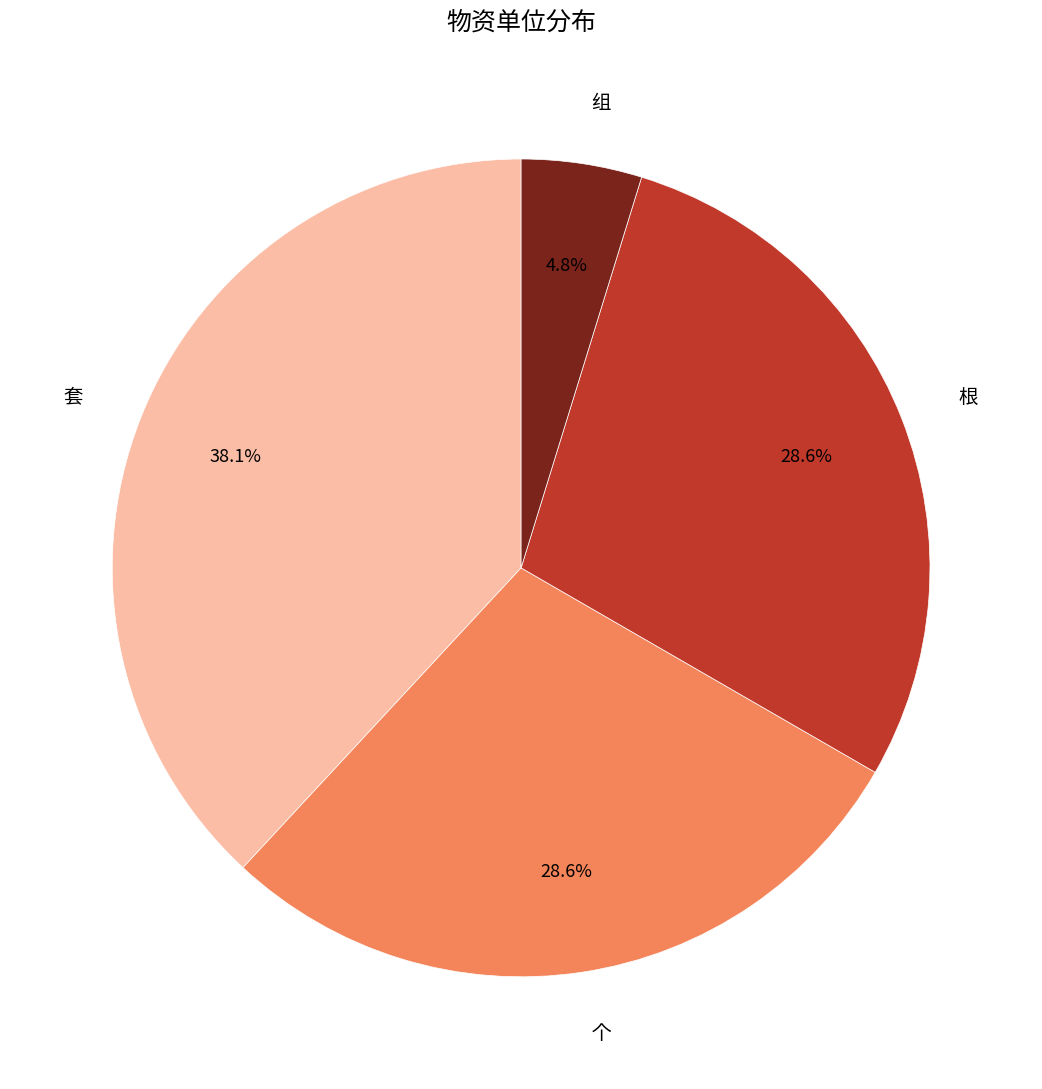

Approximately how many times larger is the value at 组 compared to 个?

0.2